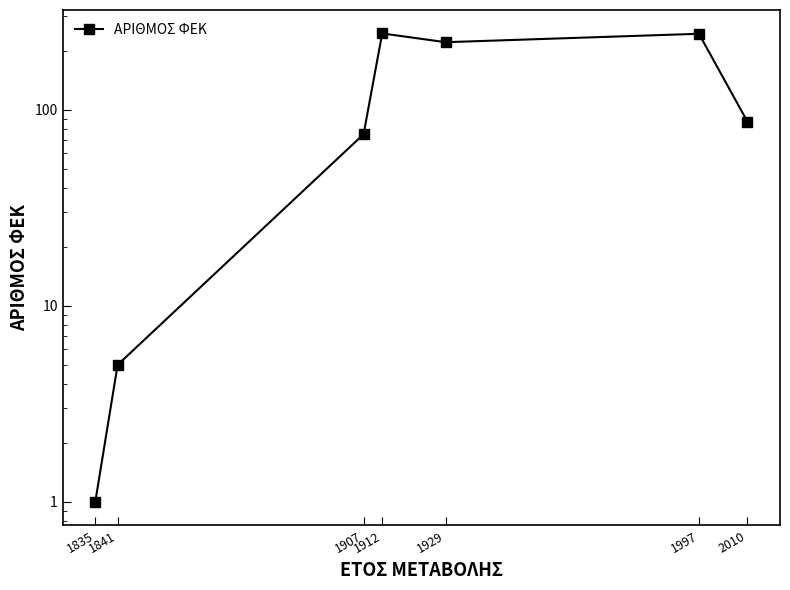

How many values are below 87?

3